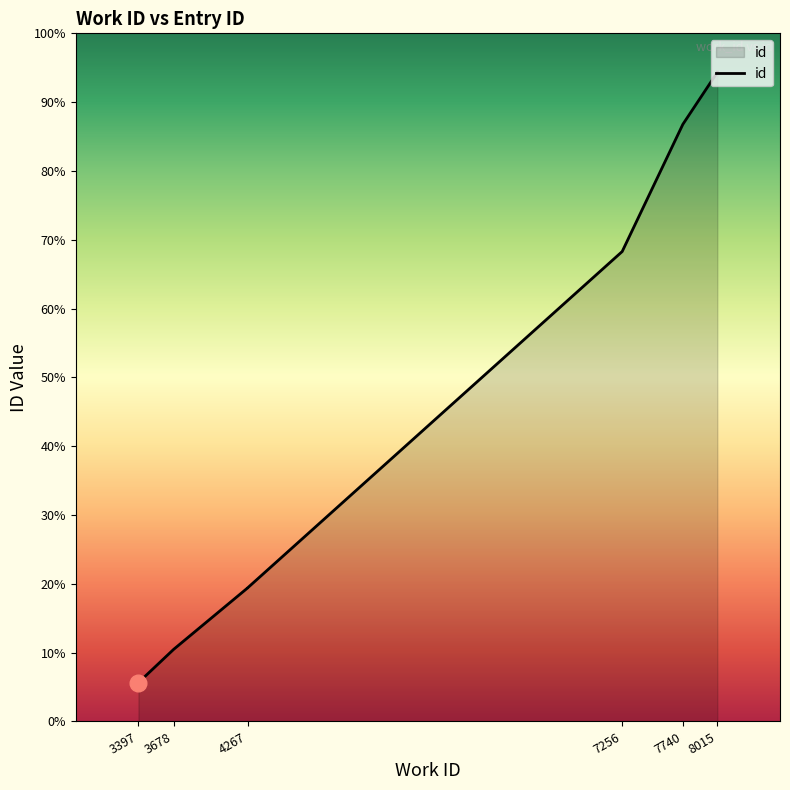

How many lines are shown in the chart?

1